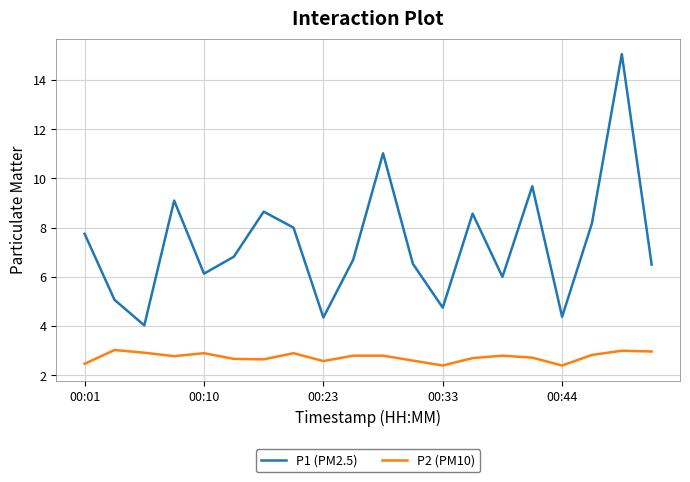

List the series in order of their peak value, lowest first.

P2 (PM10), P1 (PM2.5)